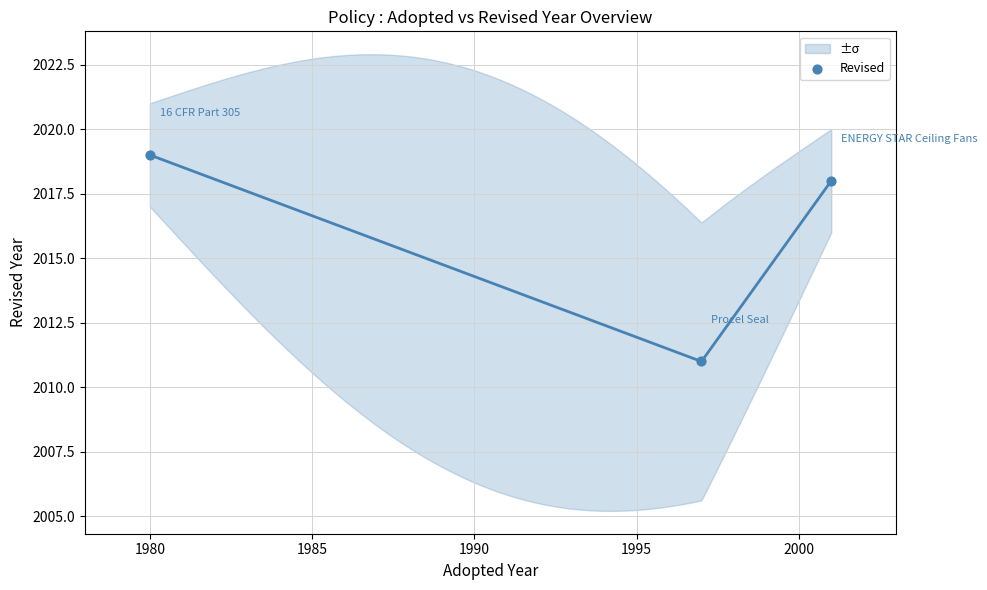

What is the range of X values (max minus min)?

21